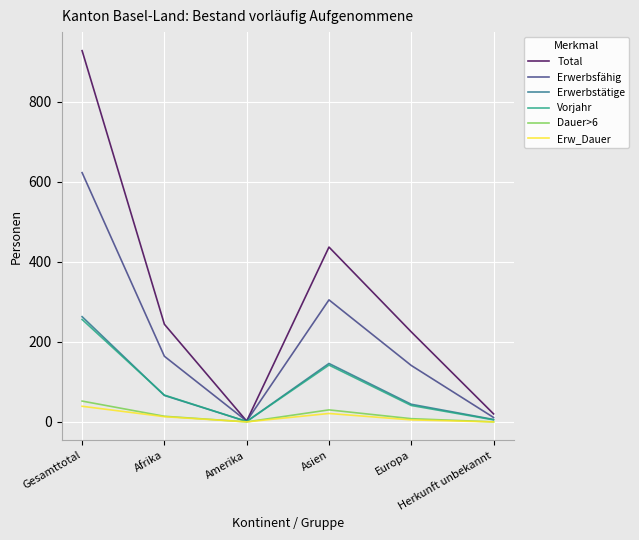

What is the difference between the Erwerbstätige values at Europa and Amerika?

43